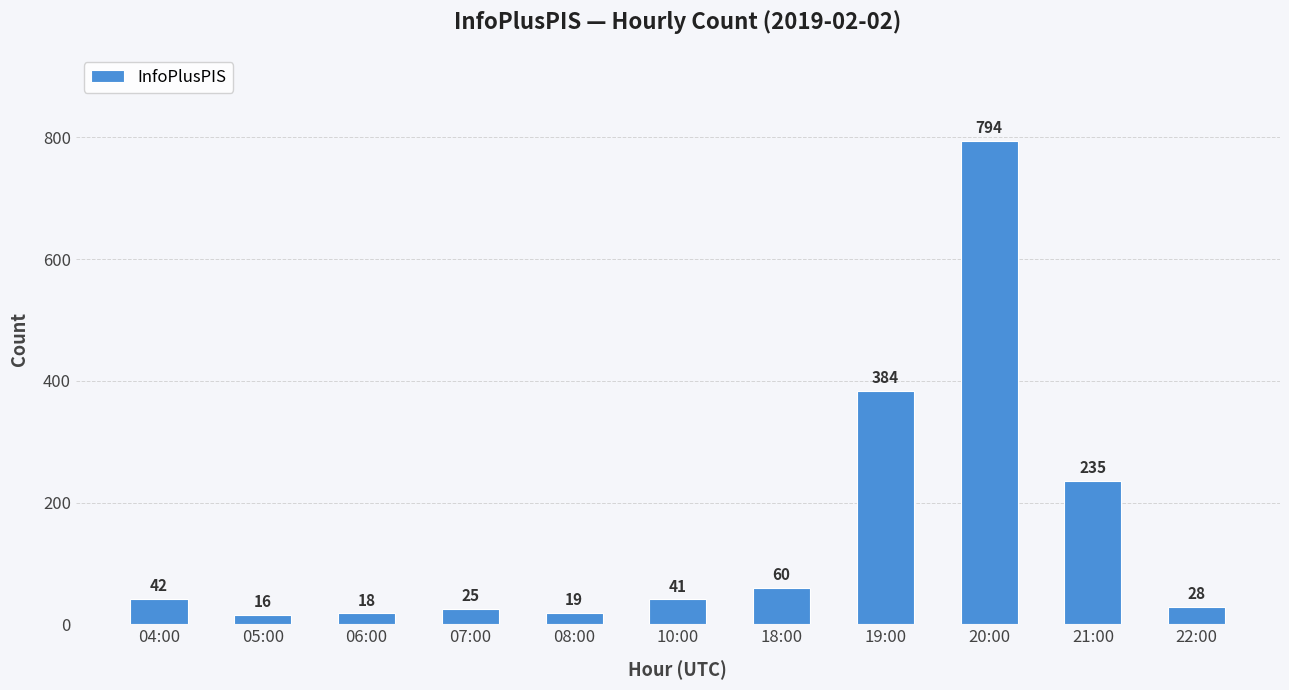

What is the label of the 5th bar from the right?

18:00